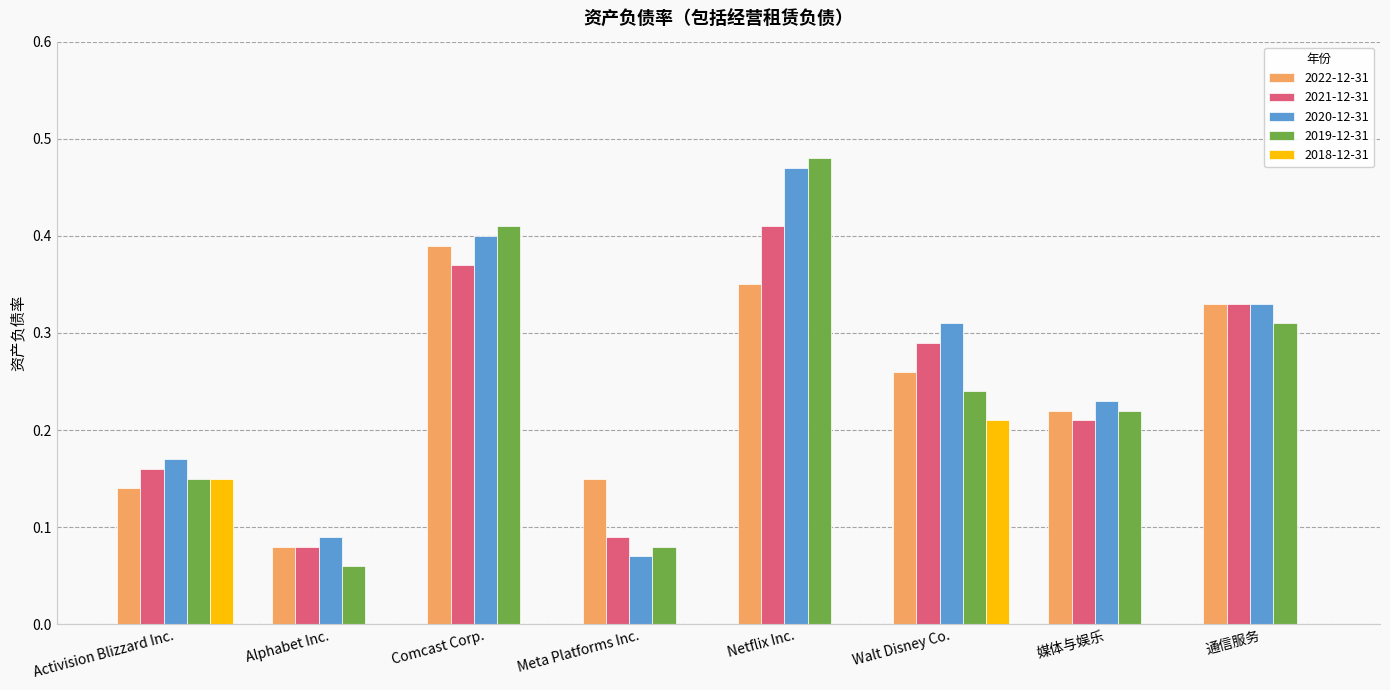

The value of 2018-12-31 at Comcast Corp. is -0.1. True or false?

False